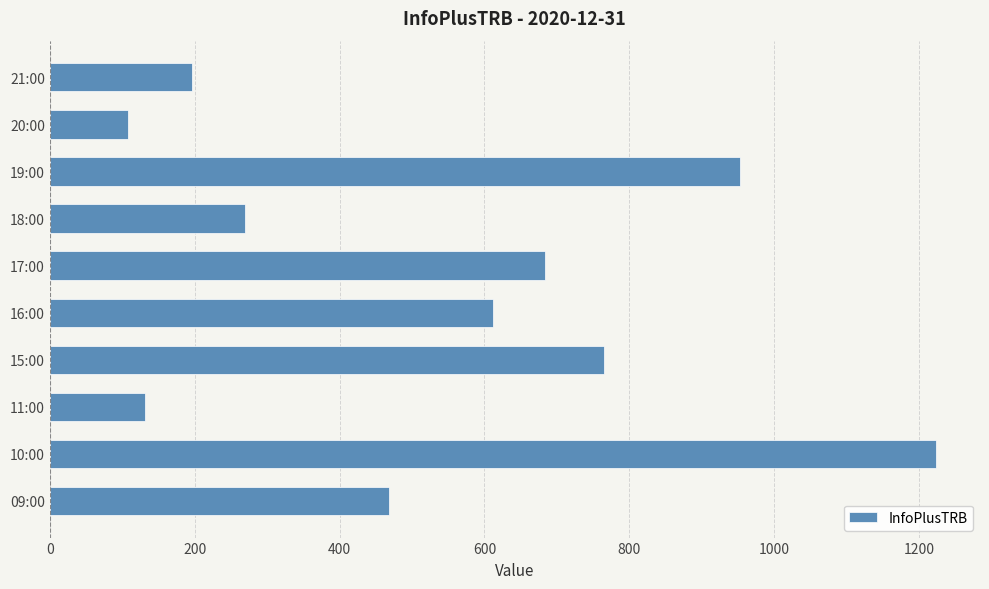

What is the ratio of the value at 17:00 to the value at 21:00?

3.5